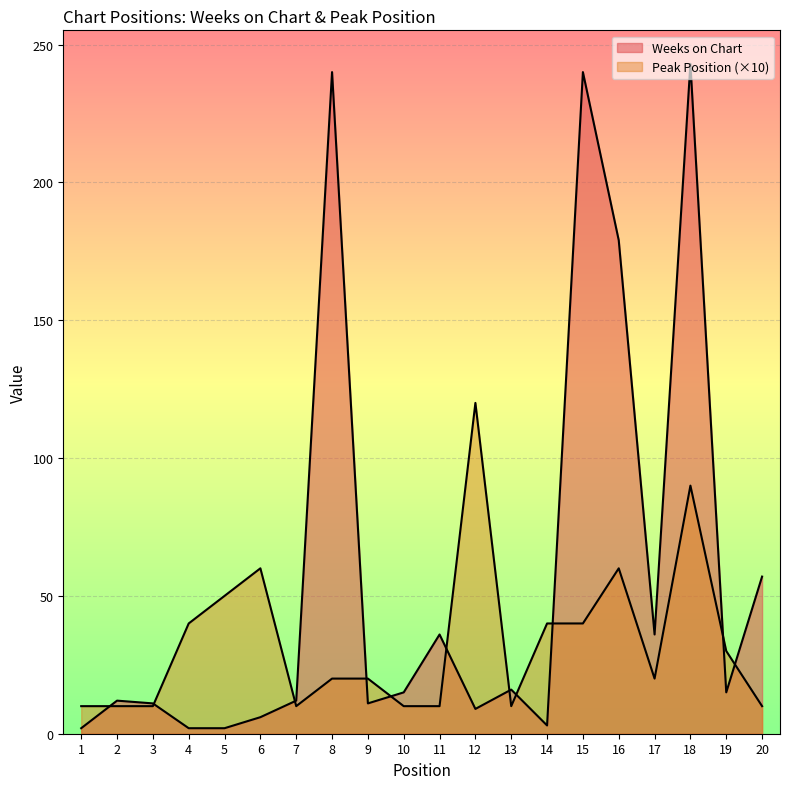

True or false: Peak Position has more than 1 points higher than both neighbors.

True